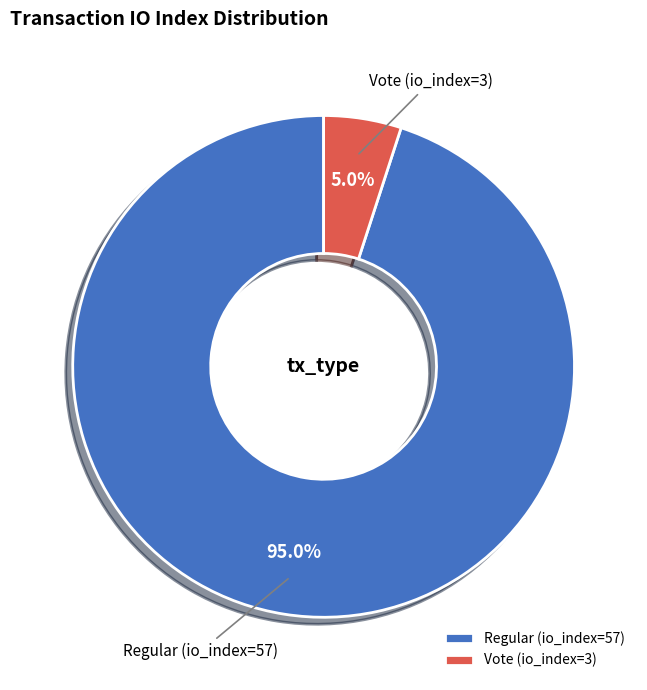

Is the sum of Vote (io_index=3) and Regular (io_index=57) greater than half?

Yes